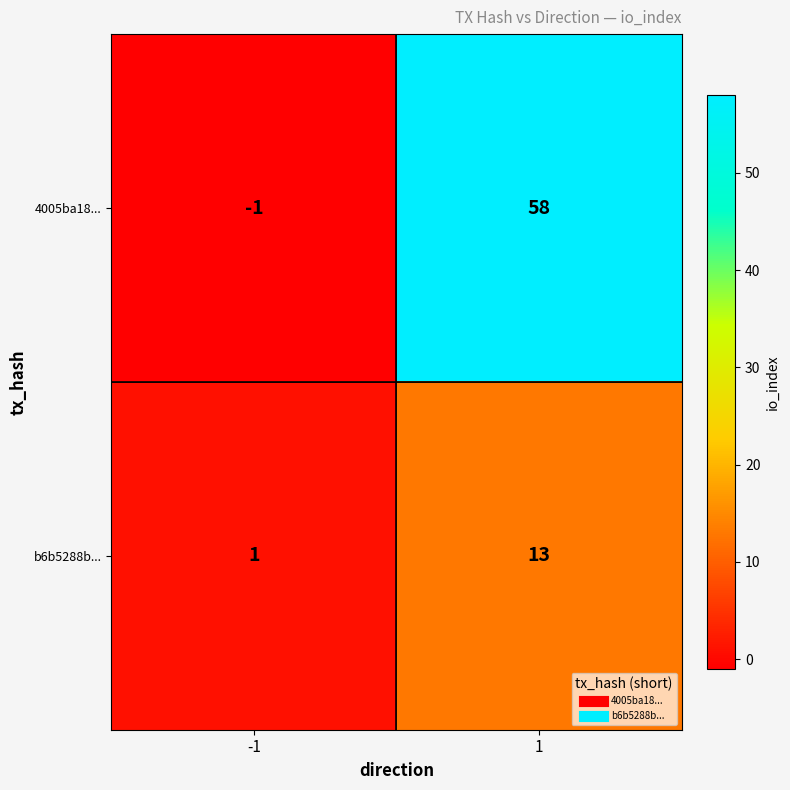

Reading right to left, transcribe all the data shown in this chart.

4005ba18...: 1=58	-1=-1
b6b5288b...: 1=13	-1=1